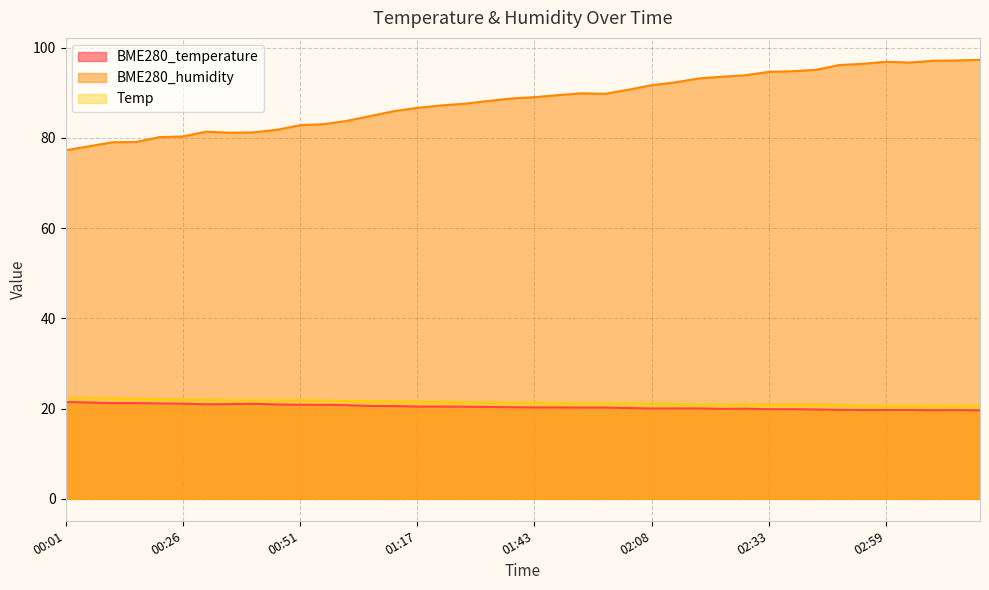

What is the average value of the BME280_humidity series?

88.4